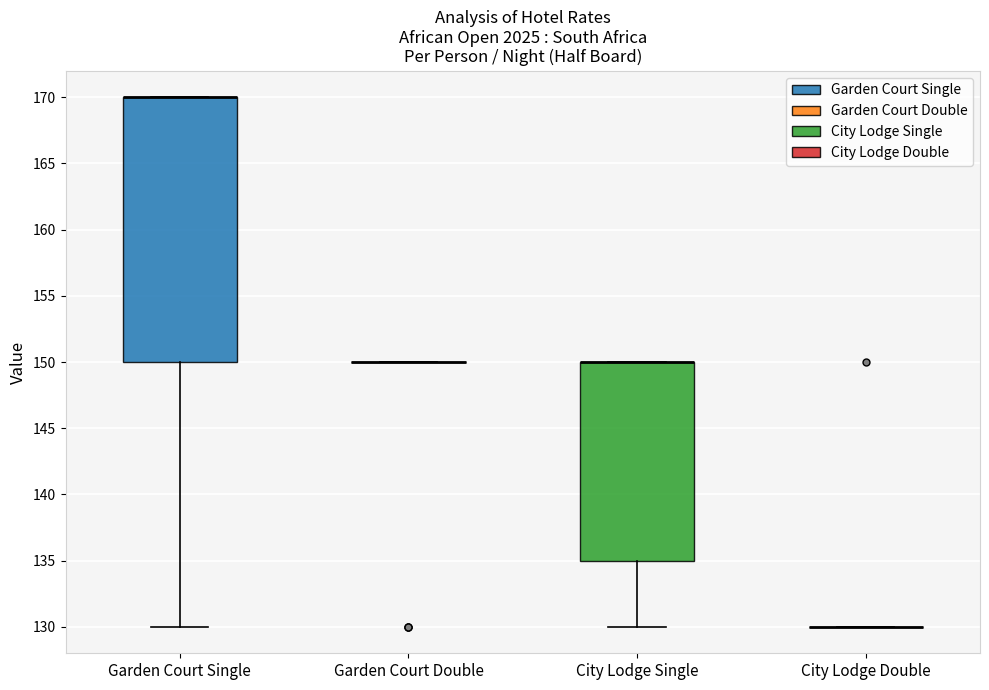

Comparing the boxes themselves (not the whiskers), which one is the tallest?

Garden Court Single